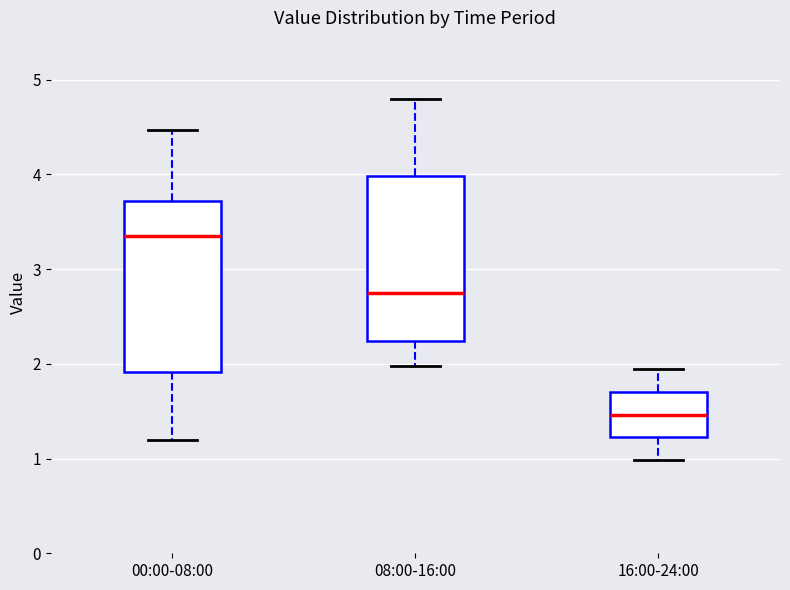

Reading left to right, read every box against the y-axis: the position of its median line, the range the box covers, and the ends of its whiskers. The values are not printed on the chart, so give them approximately, as read against the axis.

00:00-08:00: median 3.4, box 1.9 to 3.7, whiskers 1.2 to 4.5
08:00-16:00: median 2.8, box 2.2 to 4.0, whiskers 2.0 to 4.8
16:00-24:00: median 1.5, box 1.2 to 1.7, whiskers 1.0 to 2.0